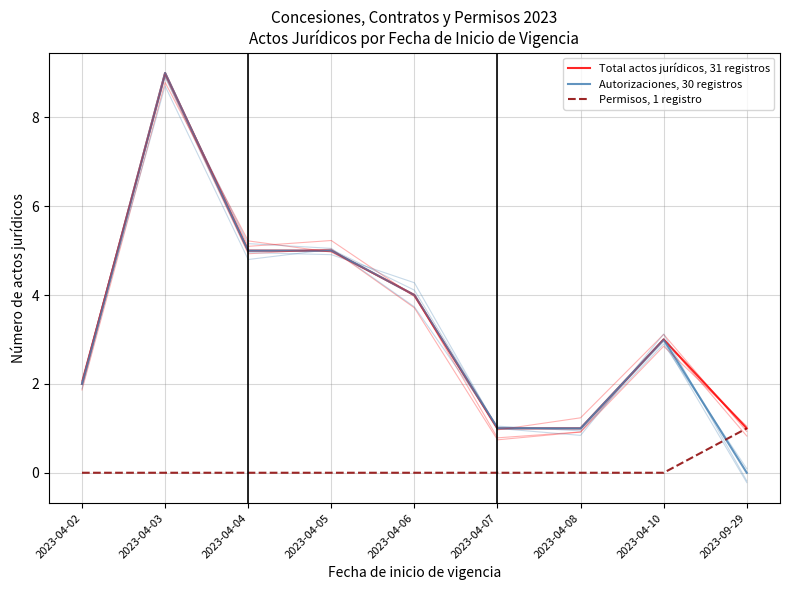

At which category does Total actos jurídicos, 31 registros reach its first local peak?

2023-04-03